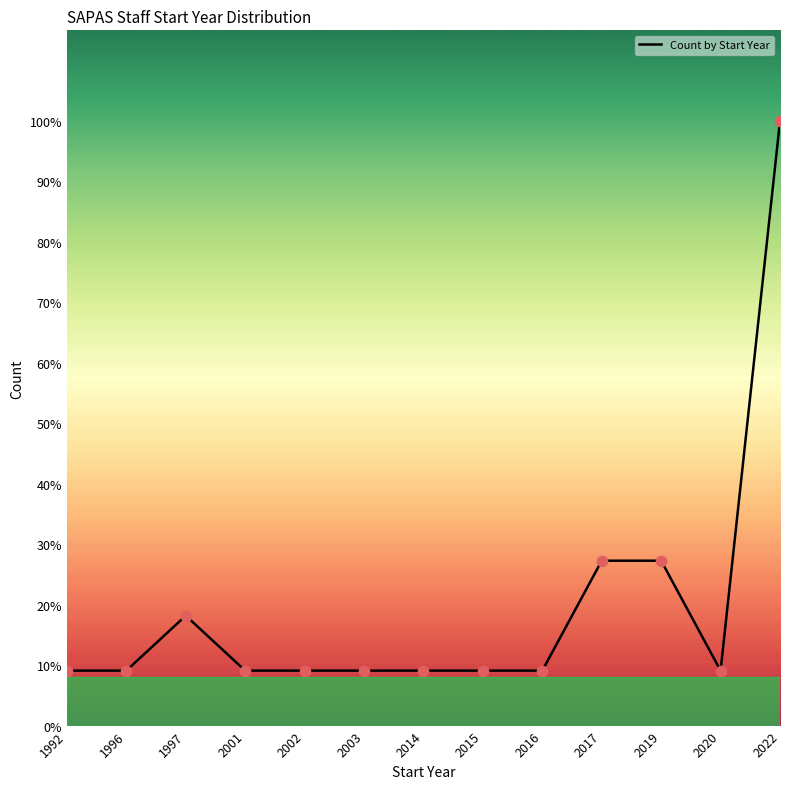

What is the change in value from 2015 to 2019?

+2